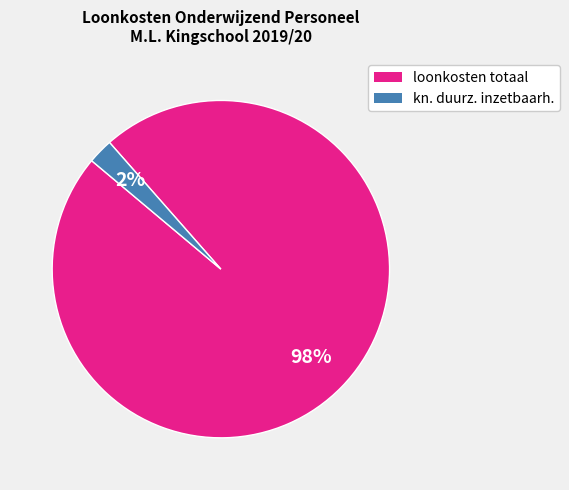

Rank the categories by value from highest to lowest.

loonkosten totaal, kn. duurz. inzetbaarh.